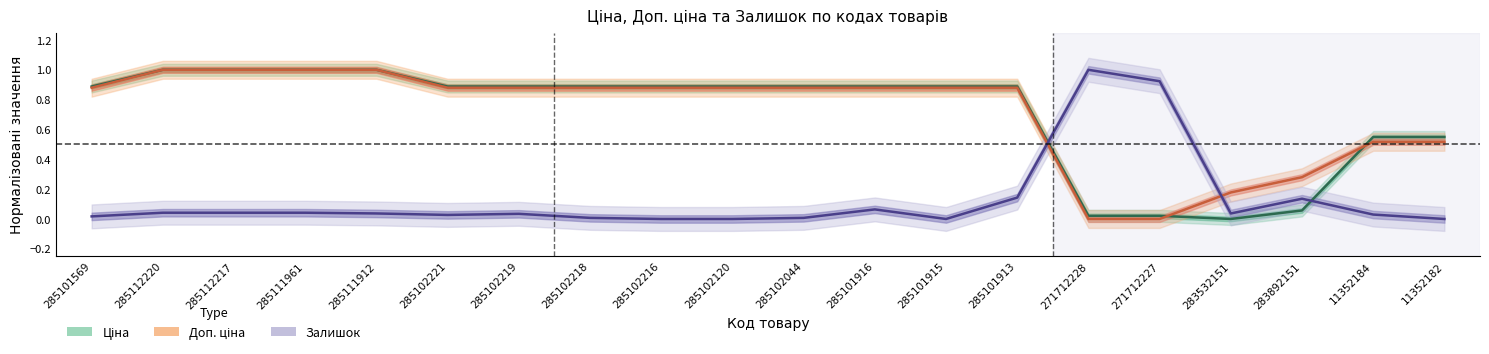

Reading right to left, extract all data points from this chart.

Ціна: 11352182=0.5	11352184=0.5	283892151=0.1	283532151=0.0	271712227=0.0	271712228=0.0	285101913=0.9	285101915=0.9	285101916=0.9	285102044=0.9	285102120=0.9	285102216=0.9	285102218=0.9	285102219=0.9	285102221=0.9	285111912=1.0	285111961=1.0	285112217=1.0	285112220=1.0	285101569=0.9
Доп. ціна: 11352182=0.5	11352184=0.5	283892151=0.3	283532151=0.2	271712227=0.0	271712228=0.0	285101913=0.9	285101915=0.9	285101916=0.9	285102044=0.9	285102120=0.9	285102216=0.9	285102218=0.9	285102219=0.9	285102221=0.9	285111912=1.0	285111961=1.0	285112217=1.0	285112220=1.0	285101569=0.9
Залишок: 11352182=0.0	11352184=0.0	283892151=0.1	283532151=0.0	271712227=0.9	271712228=1.0	285101913=0.1	285101915=0.0	285101916=0.1	285102044=0.0	285102120=0.0	285102216=0.0	285102218=0.0	285102219=0.0	285102221=0.0	285111912=0.0	285111961=0.0	285112217=0.0	285112220=0.0	285101569=0.0